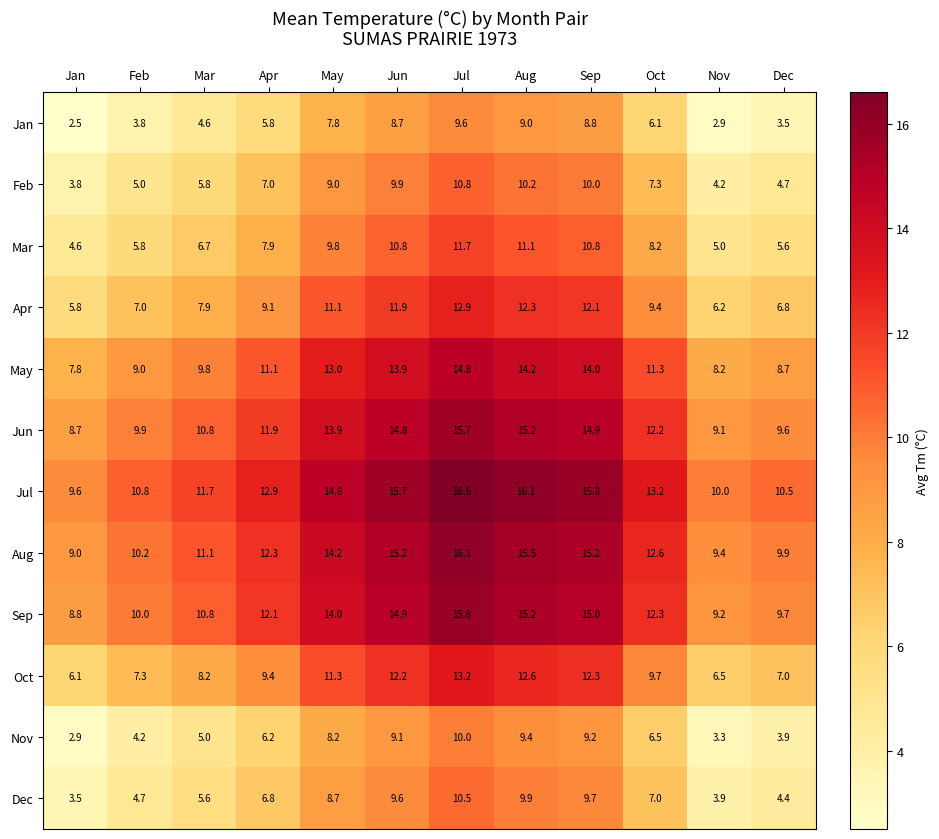

At which label is Sep closest to 12?

Apr